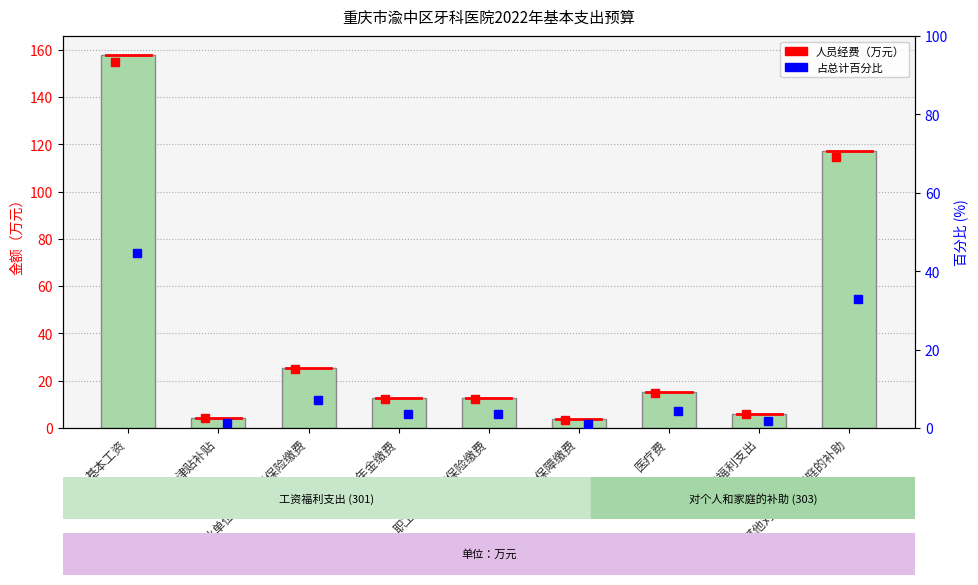

Reading left to right, extract all data points from this chart.

基本工资=157.9	津贴补贴=4.4	机关事业单位基本养老保险缴费=25.3	职业年金缴费=12.6	职工基本医疗保险缴费=12.6	其他社会保障缴费=3.6	医疗费=15.0	其他工资福利支出=6.0	其他对个人和家庭的补助=117.0